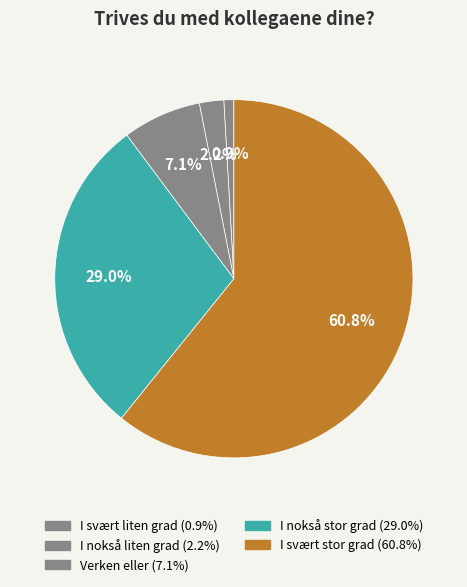

How many segments does this pie chart have?

5